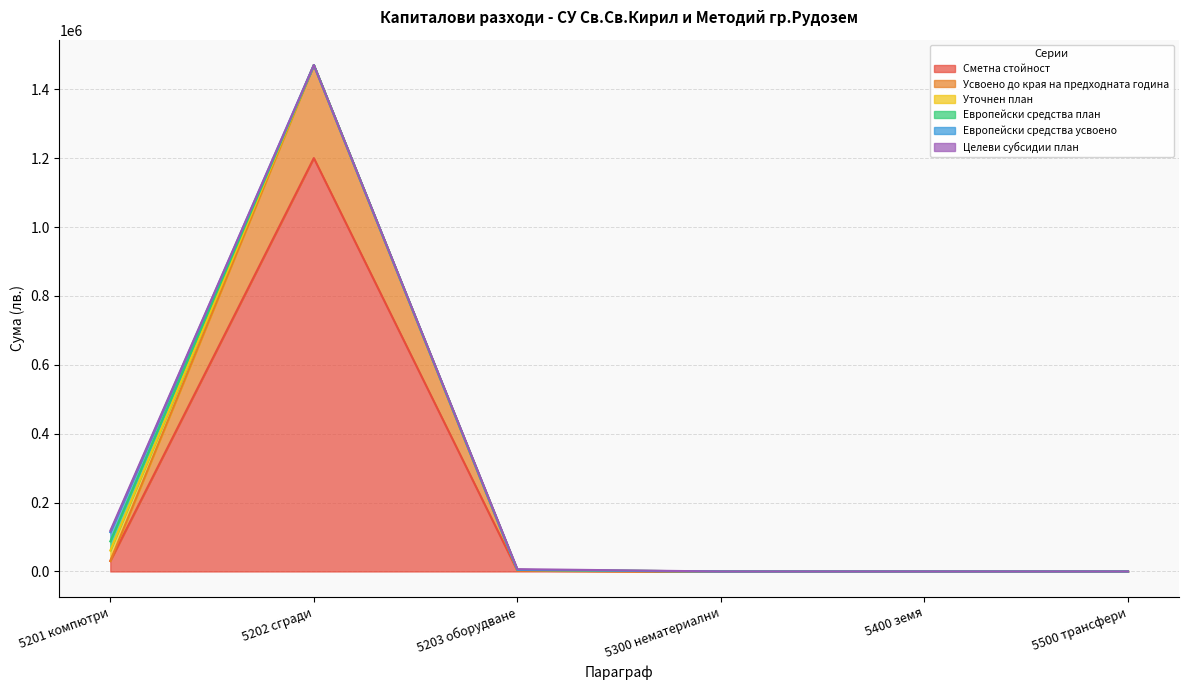

What is the sum of all Уточнен план values?

32674